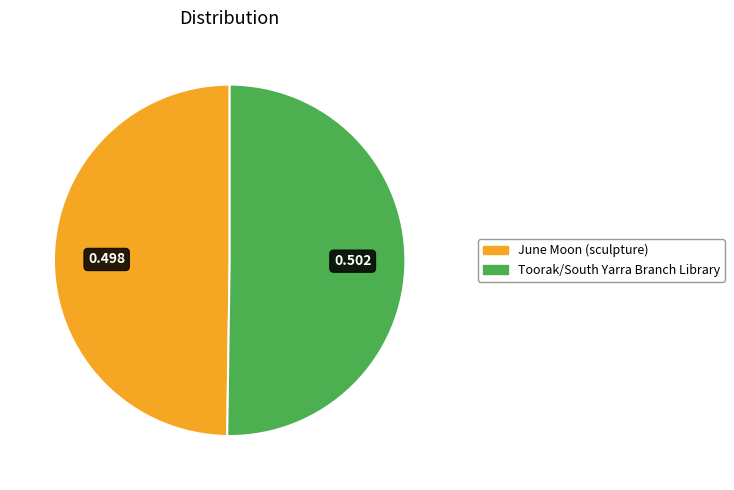

Do Toorak/South Yarra Branch Library and June Moon (sculpture) together represent more than half of the pie?

Yes